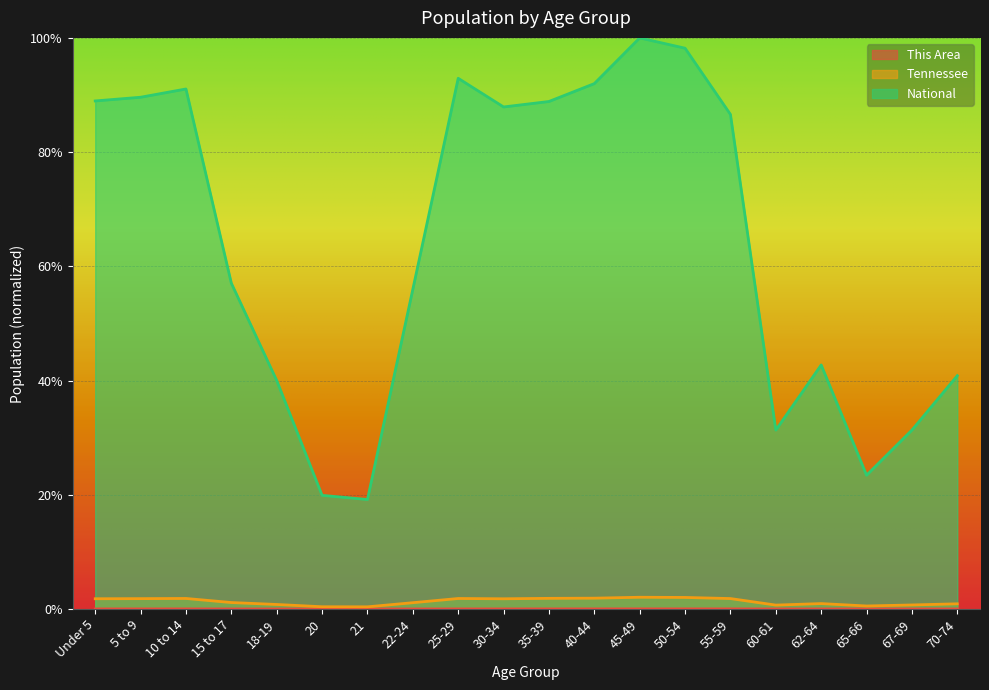

True or false: National and This Area cross at least once.

False